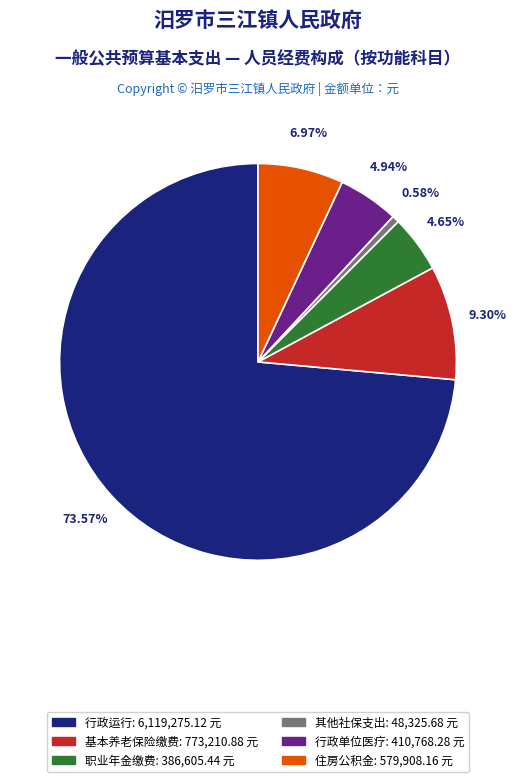

Between 其他社保支出: 48,325.68 元 and 行政单位医疗: 410,768.28 元, which is larger?

行政单位医疗: 410,768.28 元